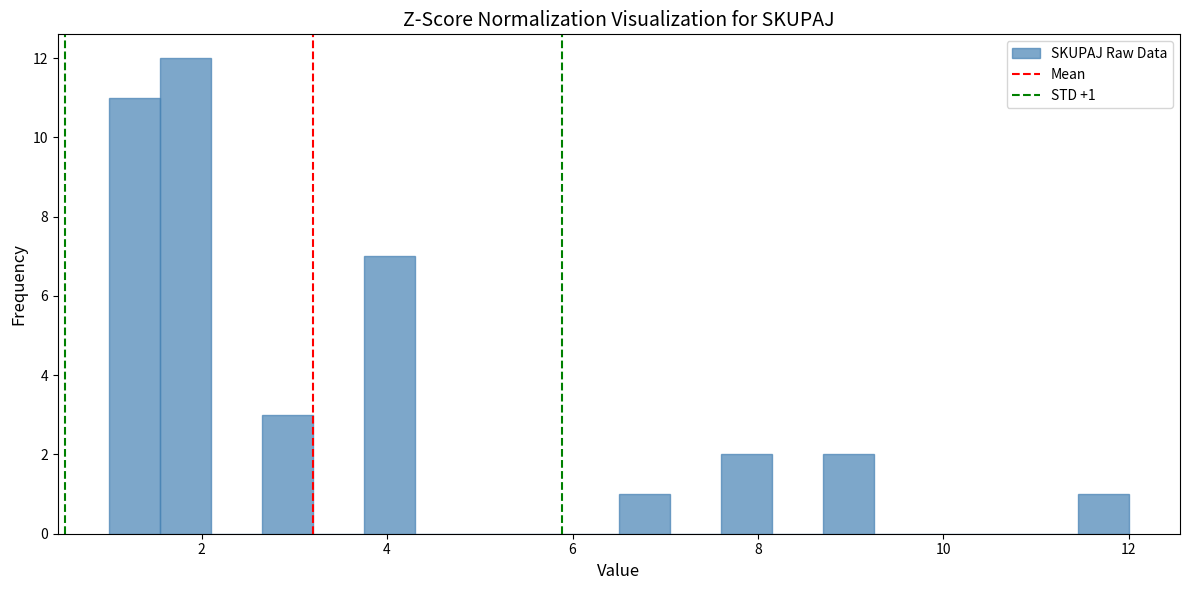

Around what value on the x-axis is the tallest bar? Give the approximate position of its centre, as read against the axis.

1.8